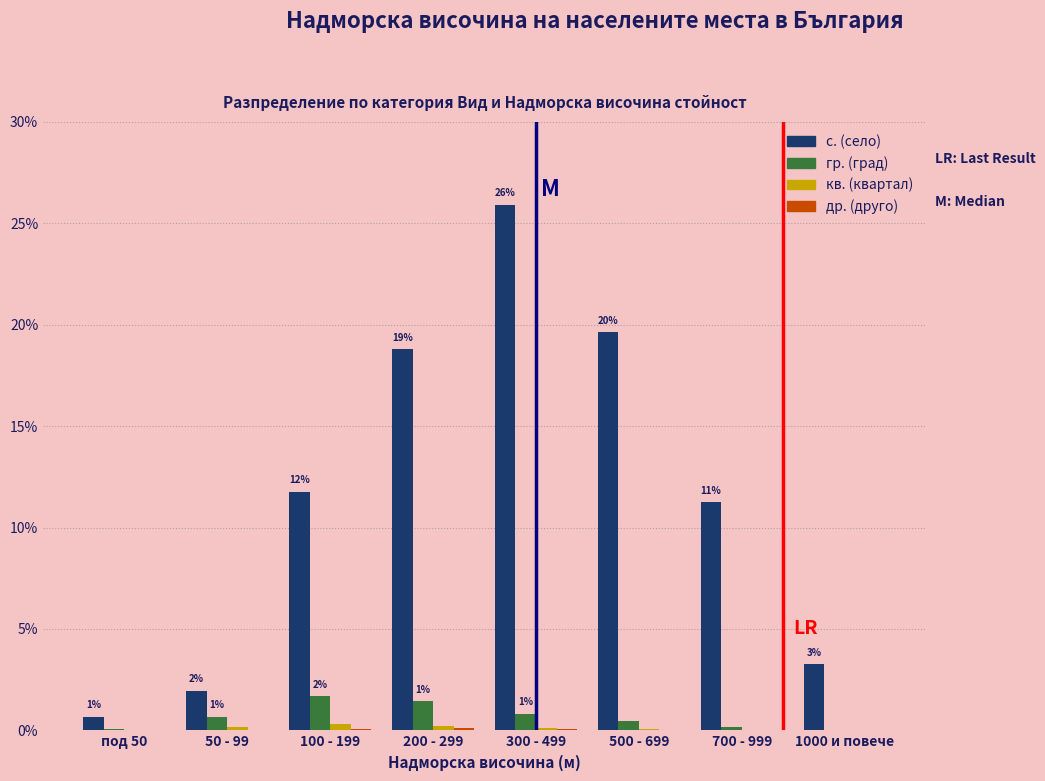

At which category is the sum across all series the highest?

300 - 499